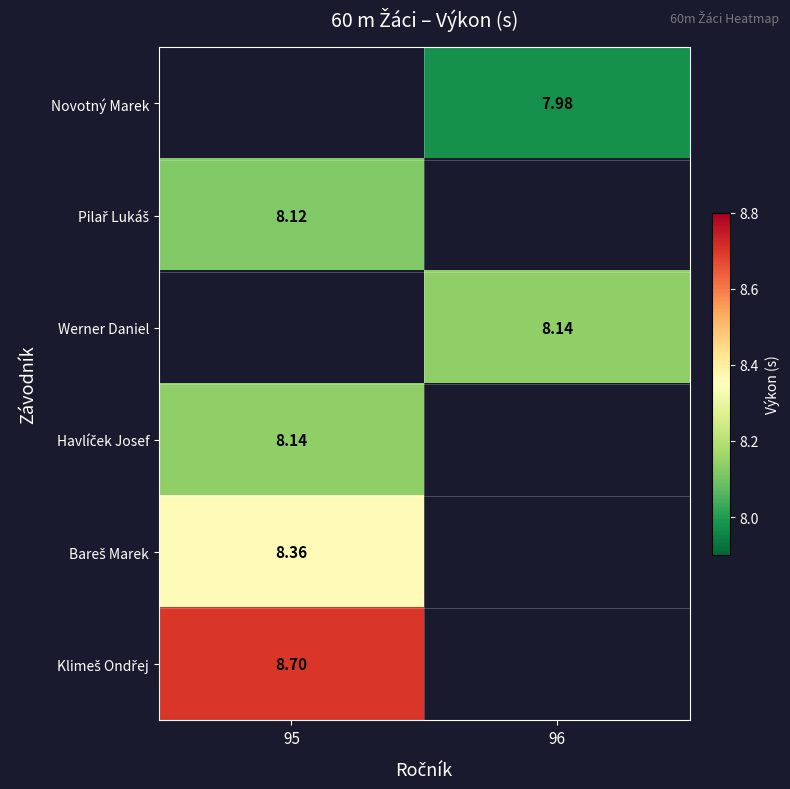

True or false: Havlíček Josef has a value of 11.3 at 95.

False